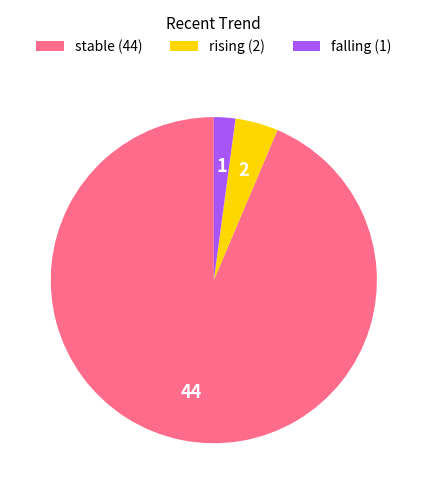

Does stable (44) account for over 50% of the chart?

Yes